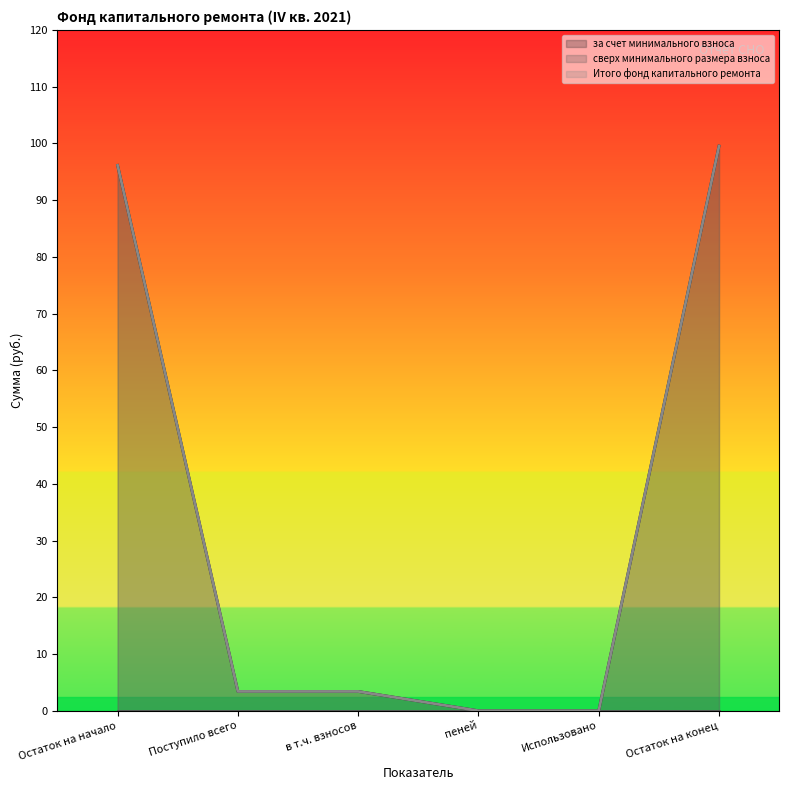

What is the difference between the second highest and second lowest values in the Итого фонд капитального ремонта series?

96.1